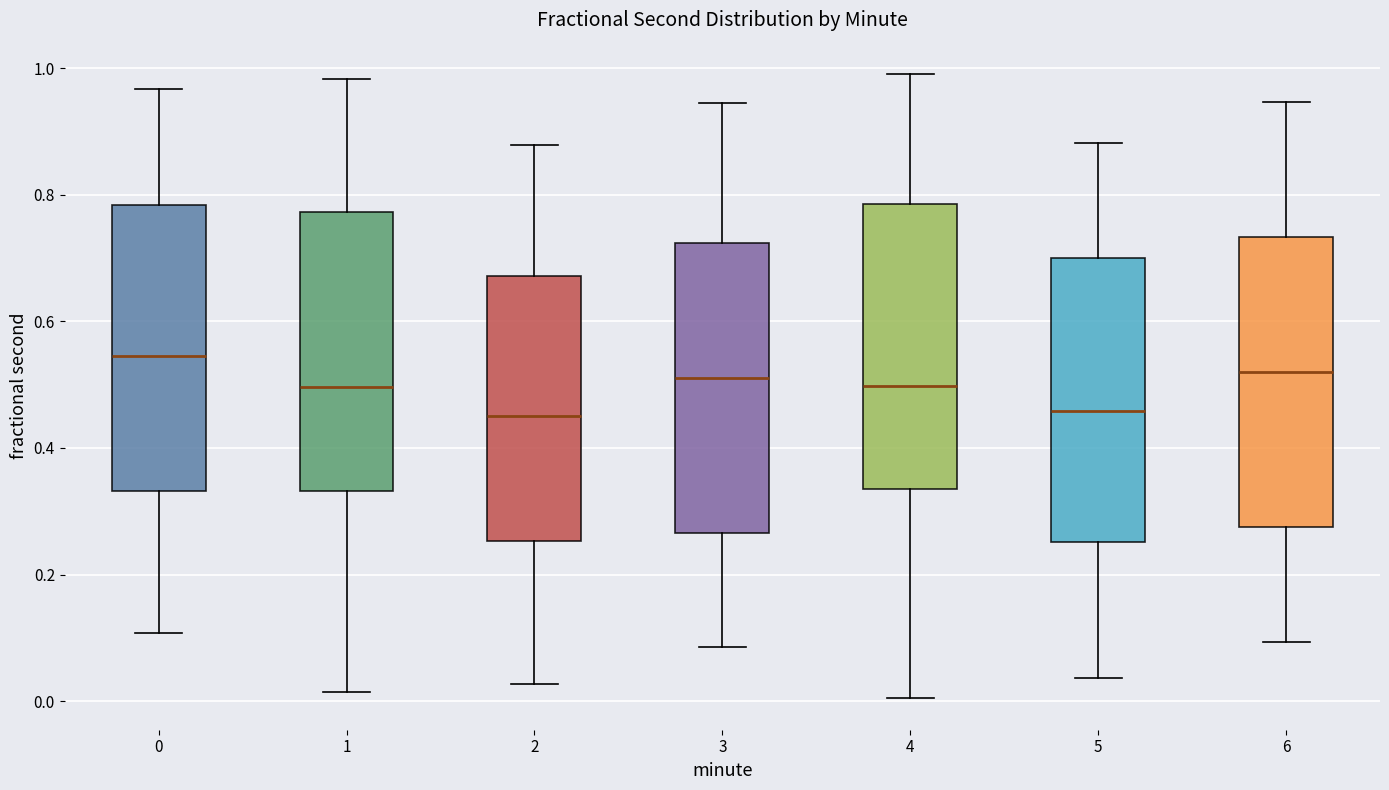

Reading left to right, read every box against the y-axis: the position of its median line, the range the box covers, and the ends of its whiskers. The values are not printed on the chart, so give them approximately, as read against the axis.

0: median 0.54, box 0.34 to 0.78, whiskers 0.10 to 0.96
1: median 0.50, box 0.34 to 0.78, whiskers 0.02 to 0.98
2: median 0.46, box 0.26 to 0.68, whiskers 0.02 to 0.88
3: median 0.52, box 0.26 to 0.72, whiskers 0.08 to 0.94
4: median 0.50, box 0.34 to 0.78, whiskers 0.00 to 1.00
5: median 0.46, box 0.26 to 0.70, whiskers 0.04 to 0.88
6: median 0.52, box 0.28 to 0.74, whiskers 0.10 to 0.94